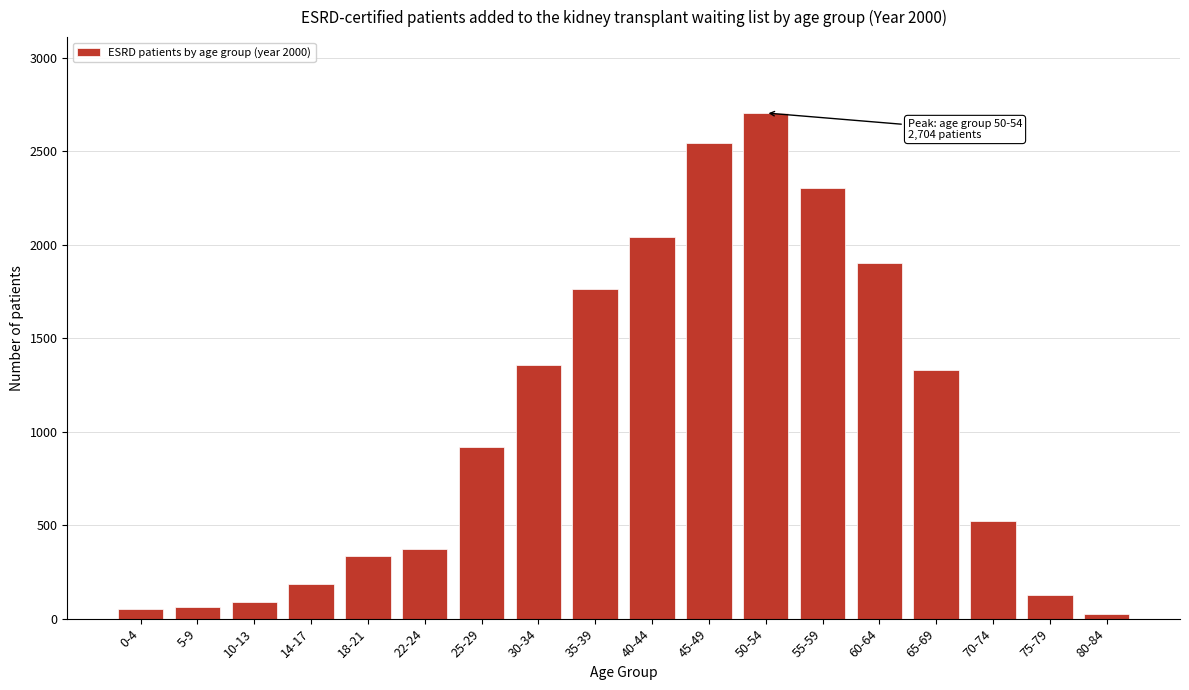

Is it true that the value at 55-59 is 2303?

True